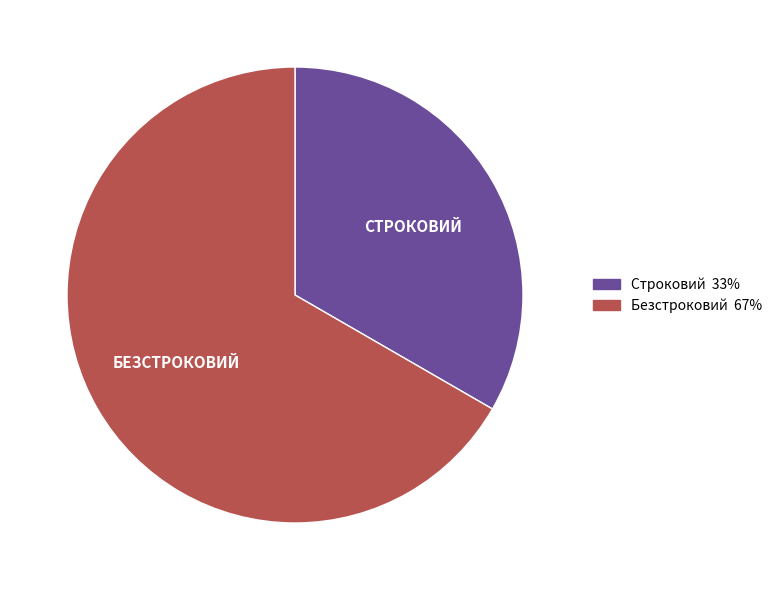

What is the ratio of the value at Строковий to the value at Безстроковий?

0.5